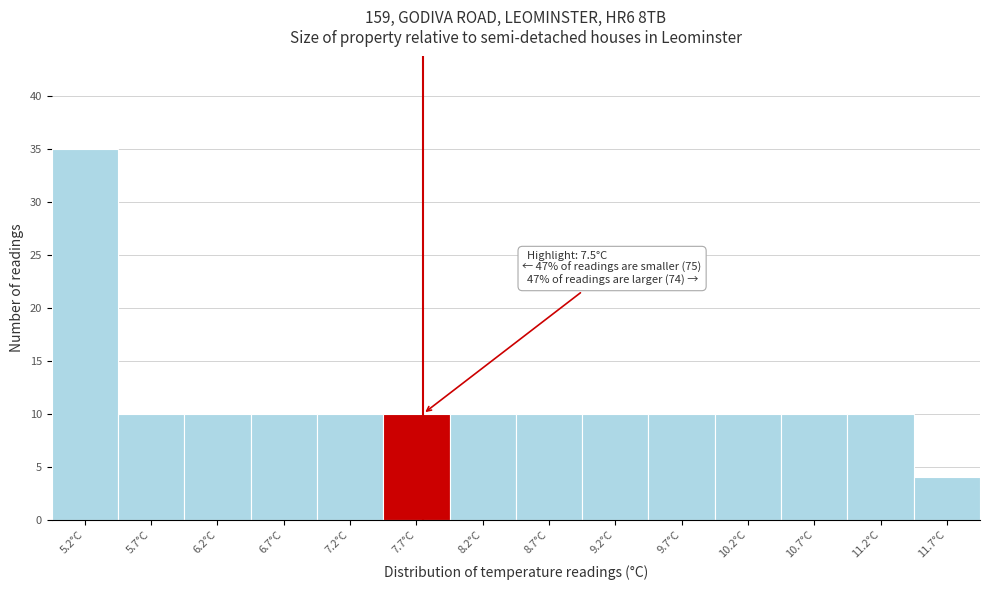

Over which range of the x-axis is the bar tallest?

4.95 to 5.45